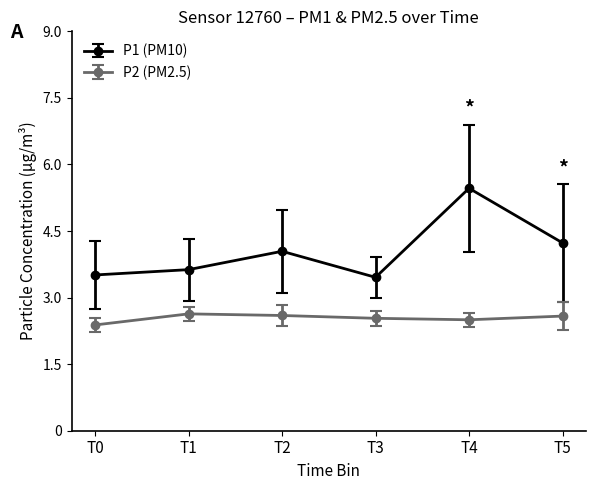

What is the minimum value for P2 (PM2.5)?

2.4